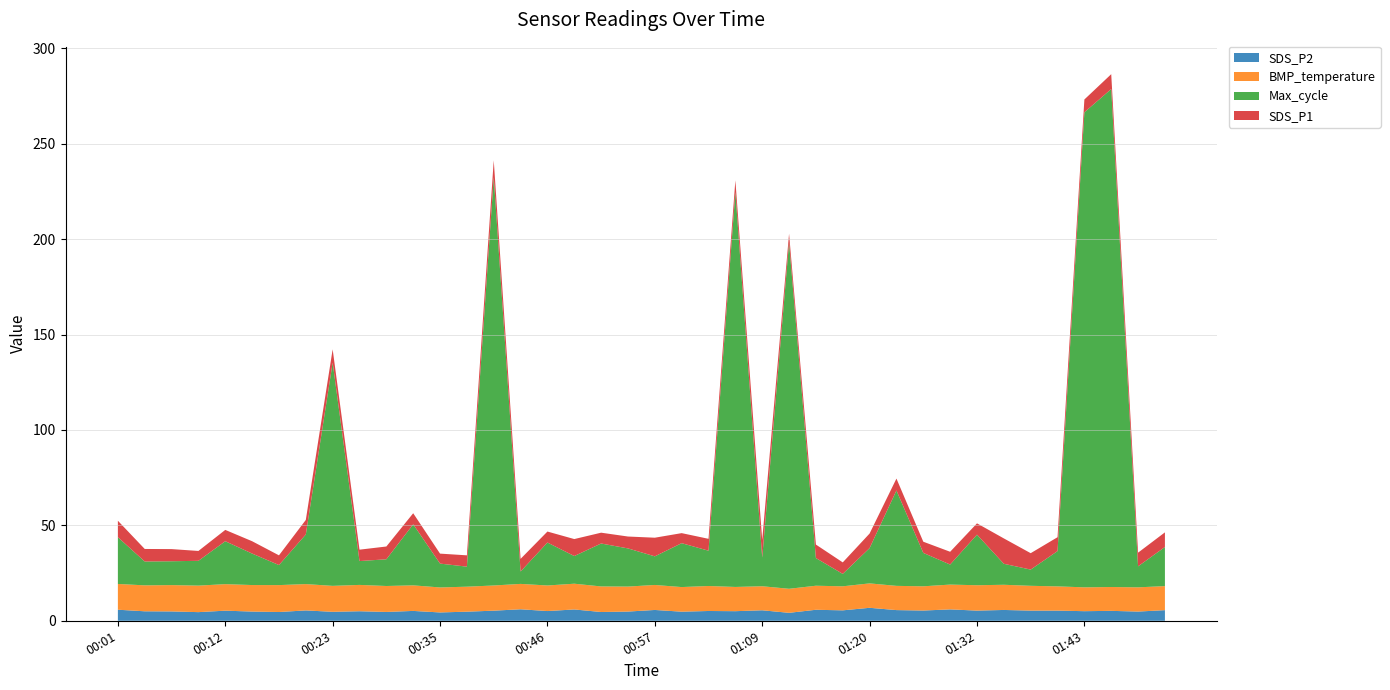

What is the highest value of the SDS_P2 series?

6.8